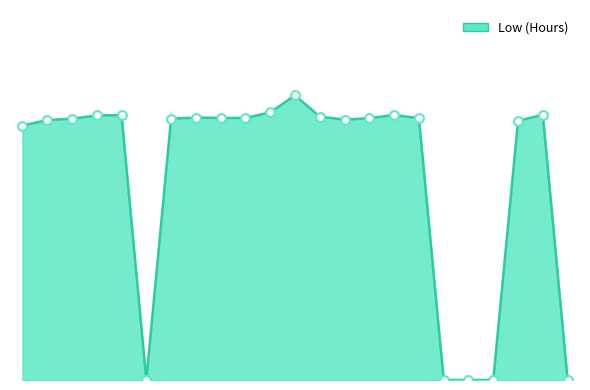

Is this an area chart (filled region under the line)?

Yes